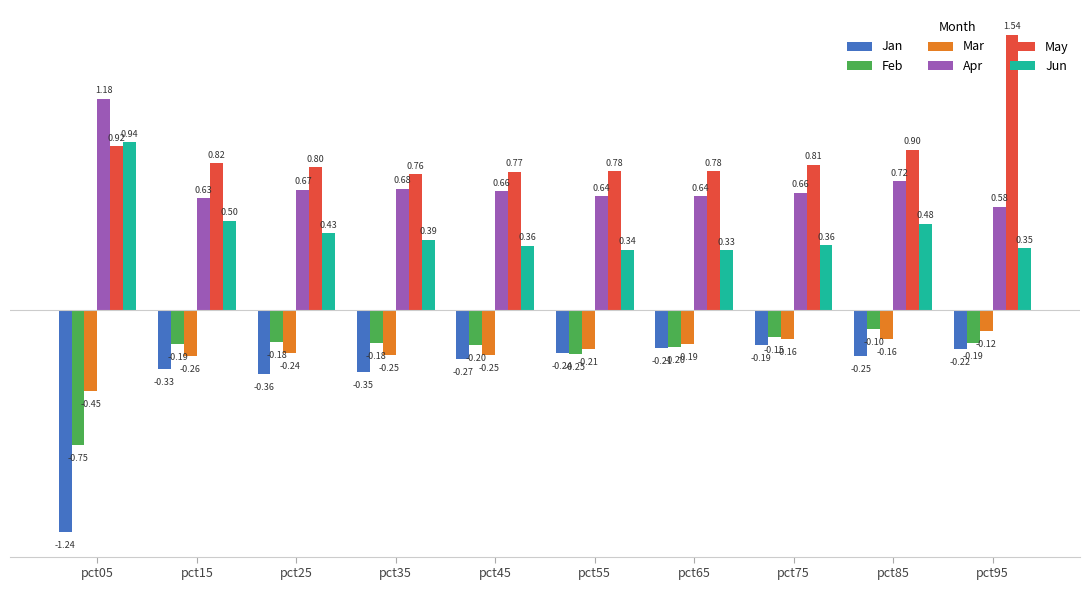

Is the value of Apr at pct75 greater than the value of Jun at pct85?

Yes